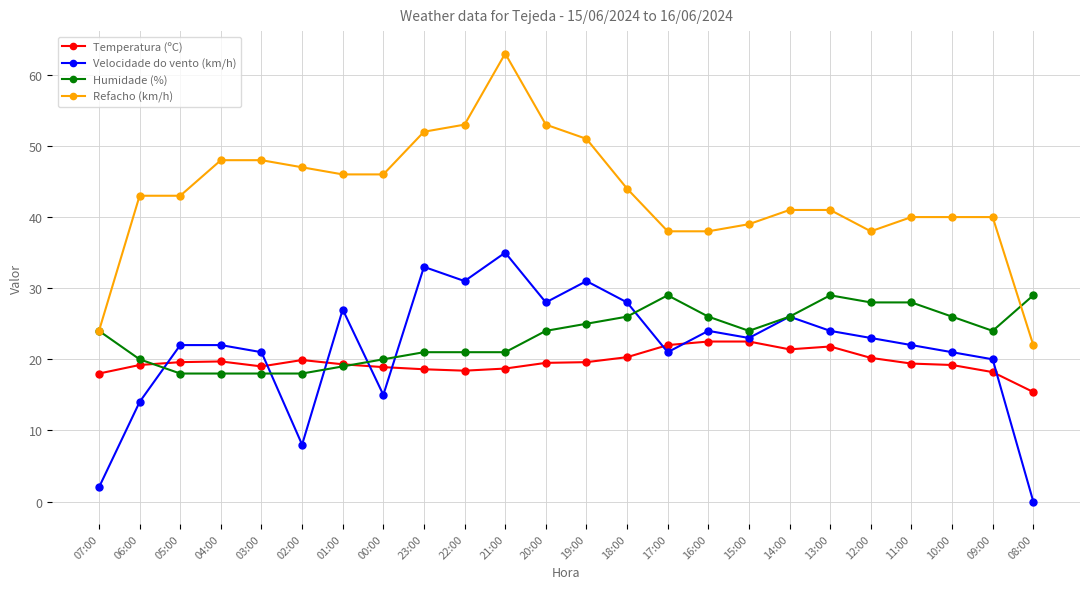

True or false: Temperatura (ºC) has more than 0 points higher than both neighbors.

True